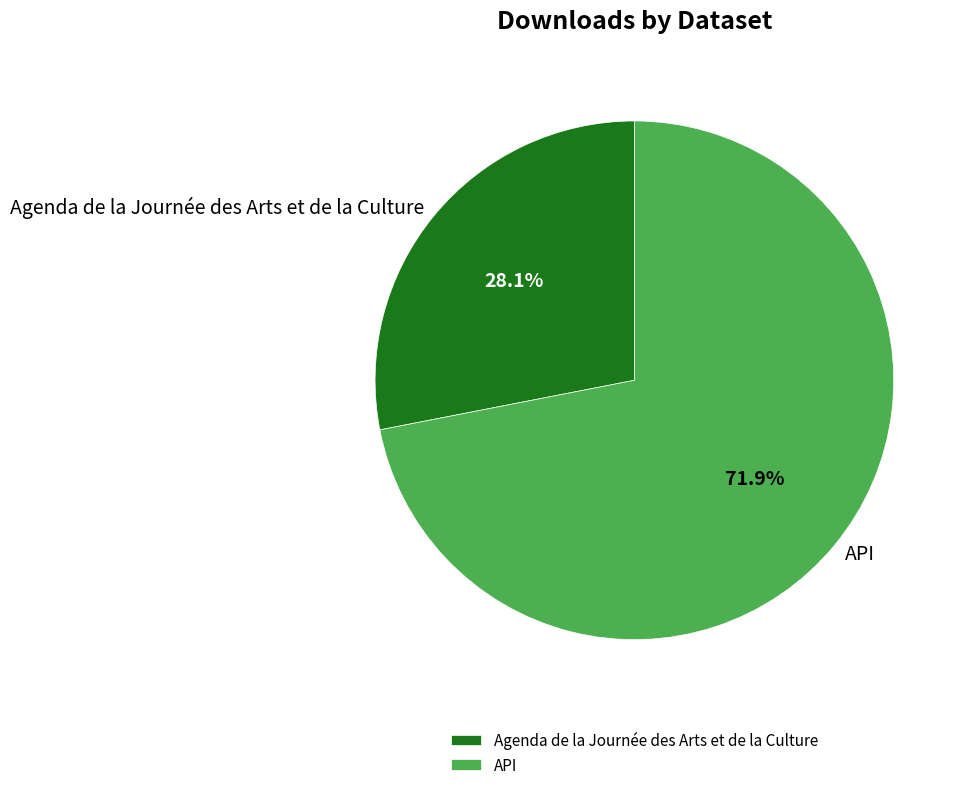

What percentage is the Agenda de la Journée des Arts et de la Culture slice, to the nearest percent?

28%